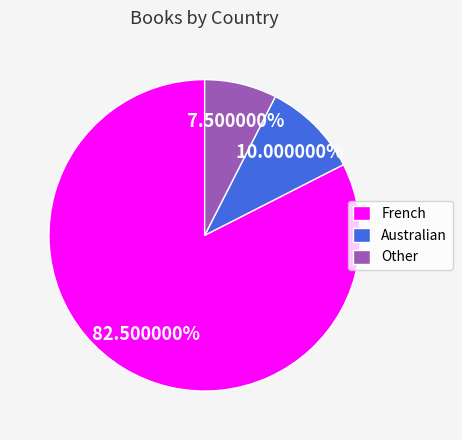

What is the smallest slice in the pie chart?

Other